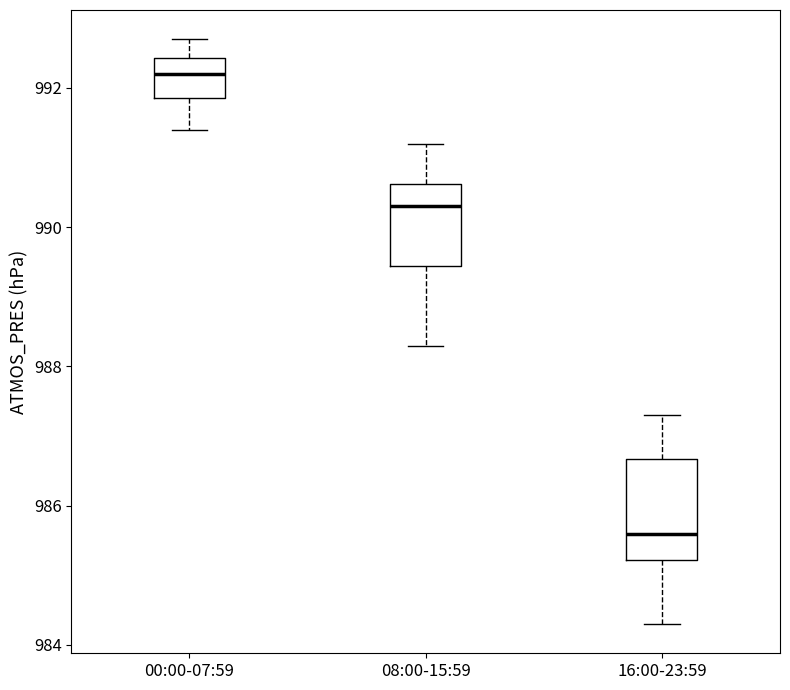

Reading left to right, transcribe this box plot: for each box, give where its median line is, the range the box spans, and where its two whiskers end, as read against the y-axis. The values are not printed on the chart, so give them approximately, as read against the axis.

00:00-07:59: median 992.2, box 991.8 to 992.4, whiskers 991.4 to 992.8
08:00-15:59: median 990.4, box 989.4 to 990.6, whiskers 988.4 to 991.2
16:00-23:59: median 985.6, box 985.2 to 986.6, whiskers 984.4 to 987.4